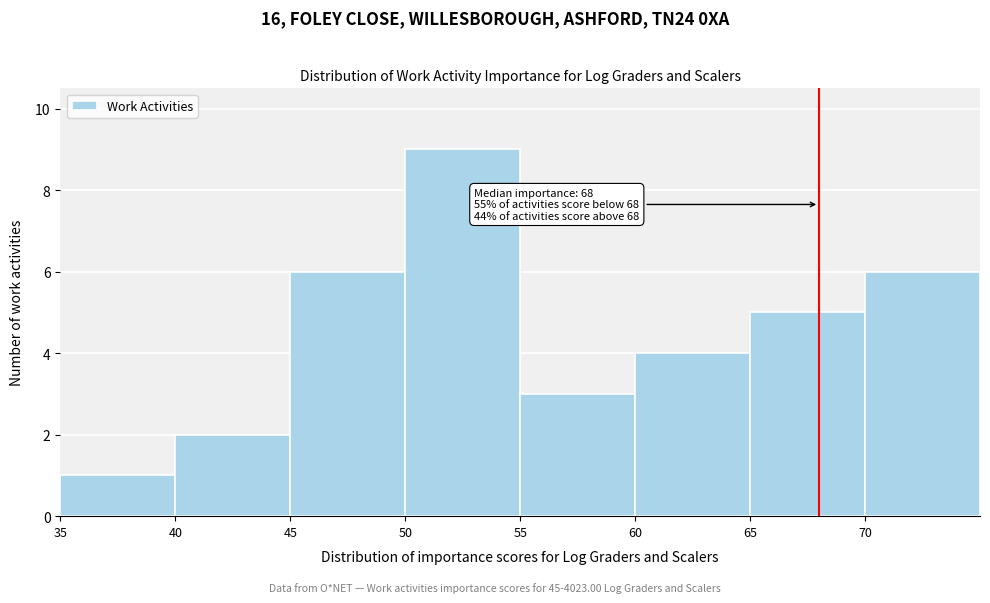

Which range on the x-axis has the tallest bar?

50 to 55